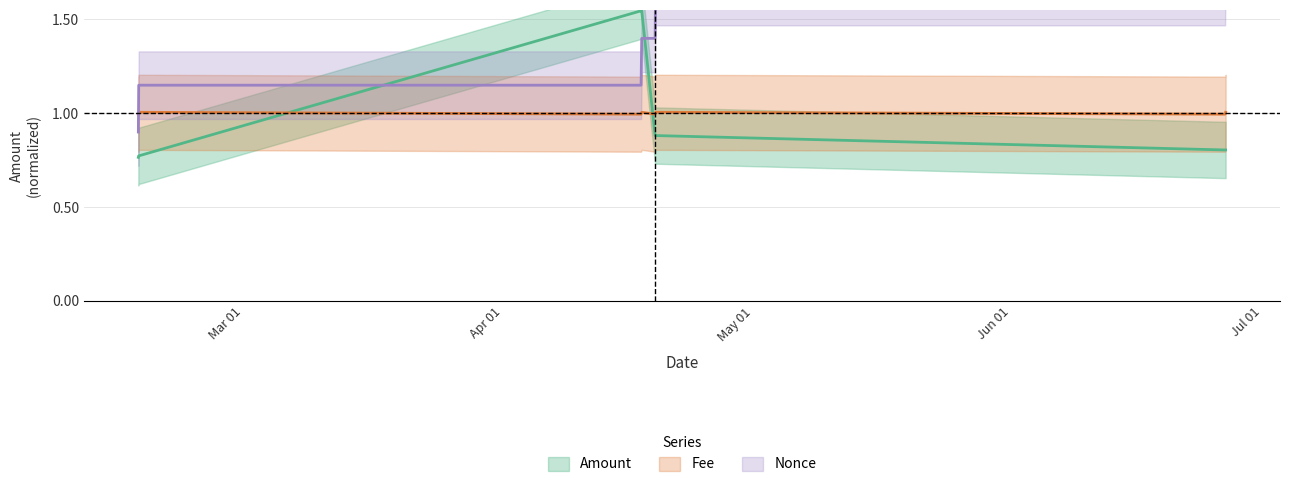

Which has a higher value, 2023-02-16 08:09 or 2023-02-16 09:15?

2023-02-16 09:15